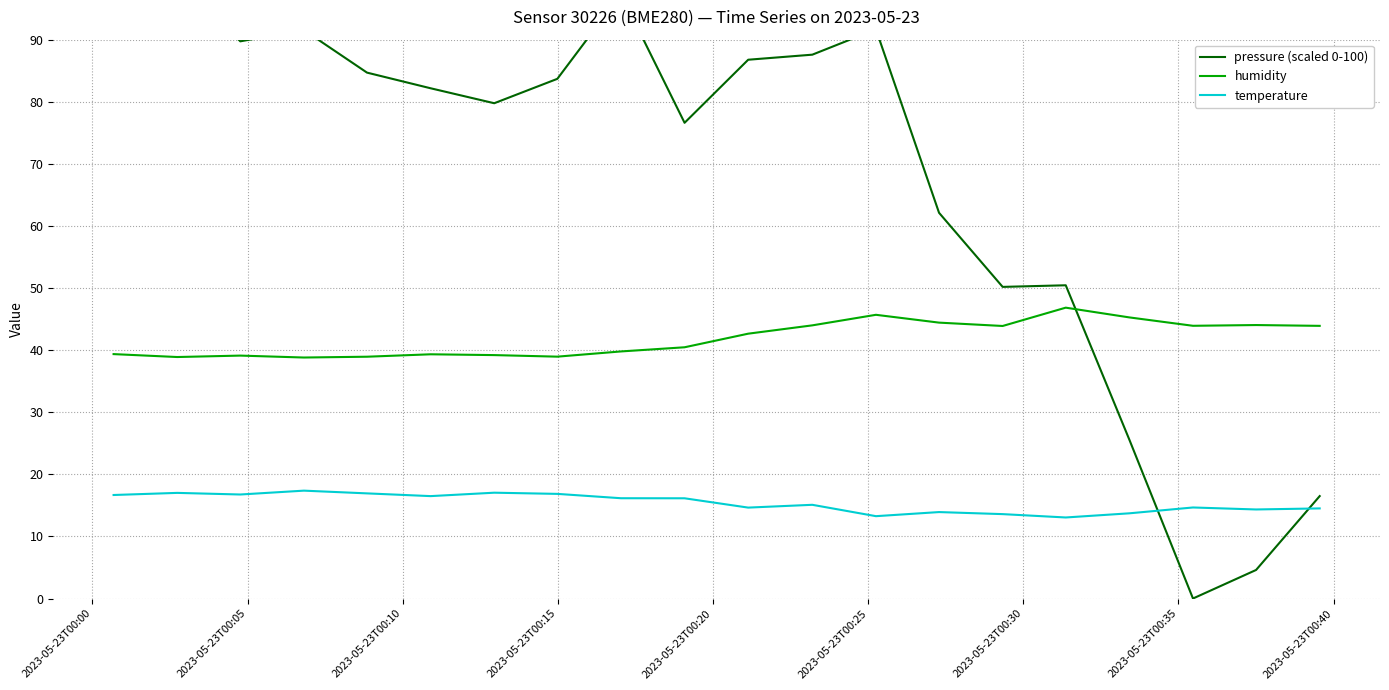

Which series has the largest range (max minus min)?

pressure (scaled 0-100)